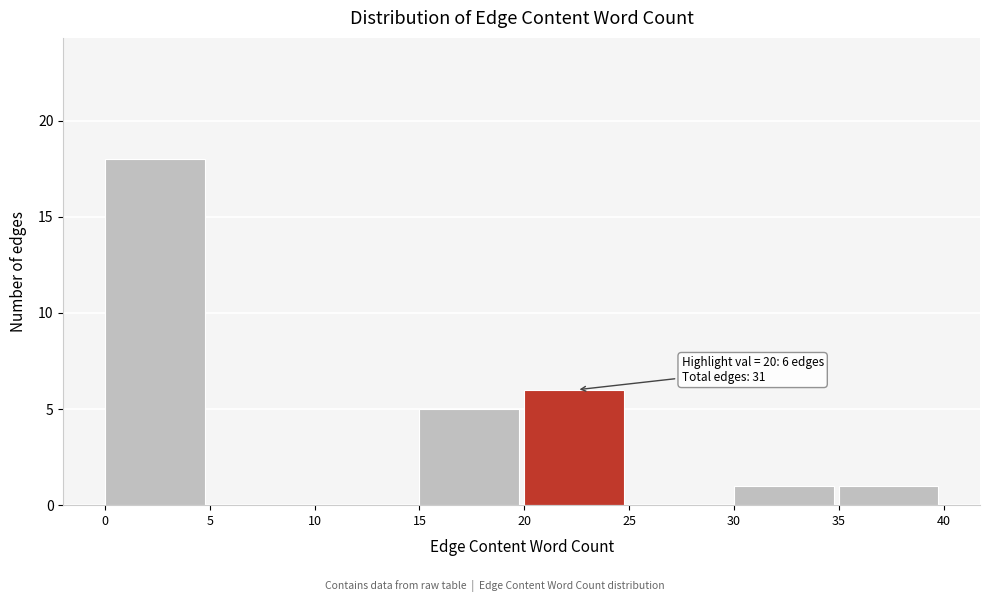

Which range on the x-axis has the tallest bar?

0 to 5